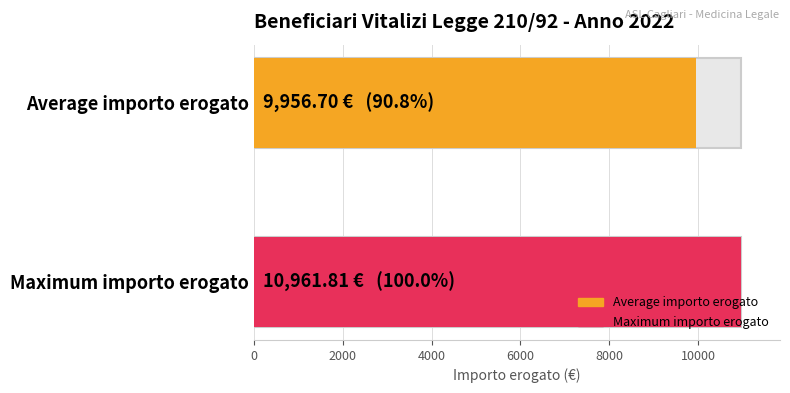

The value at O.O. is 13908.6. True or false?

False